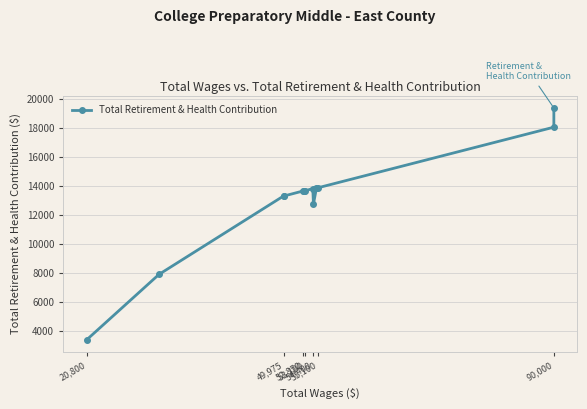

What is the maximum value shown in the chart?

19401